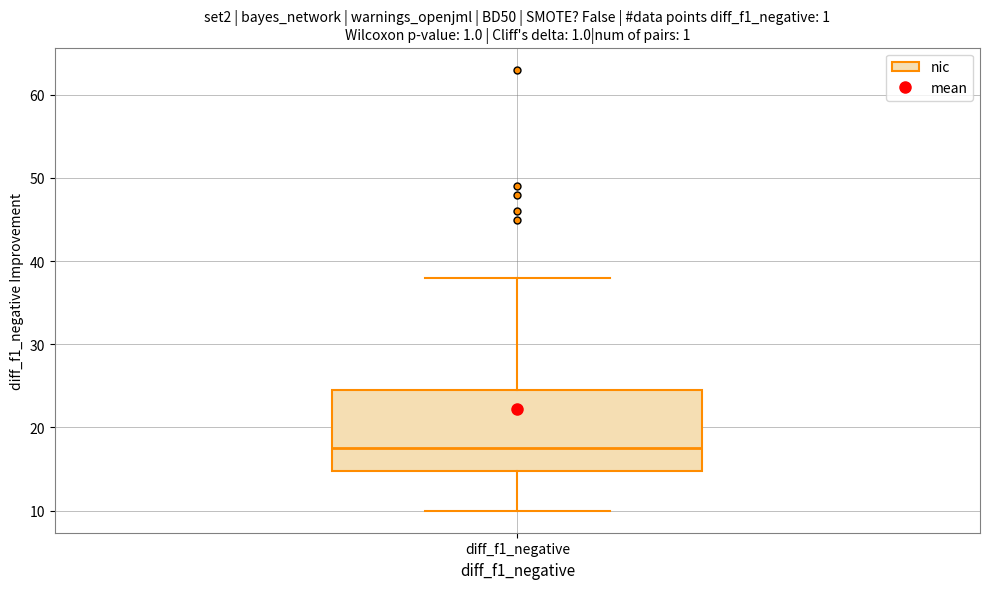

Transcribe this box plot: give where the median line is, the range the box spans, and where the two whiskers end, as read against the y-axis. The values are not printed on the chart, so give them approximately, as read against the axis.

median 18, box 15 to 25, whiskers 10 to 38